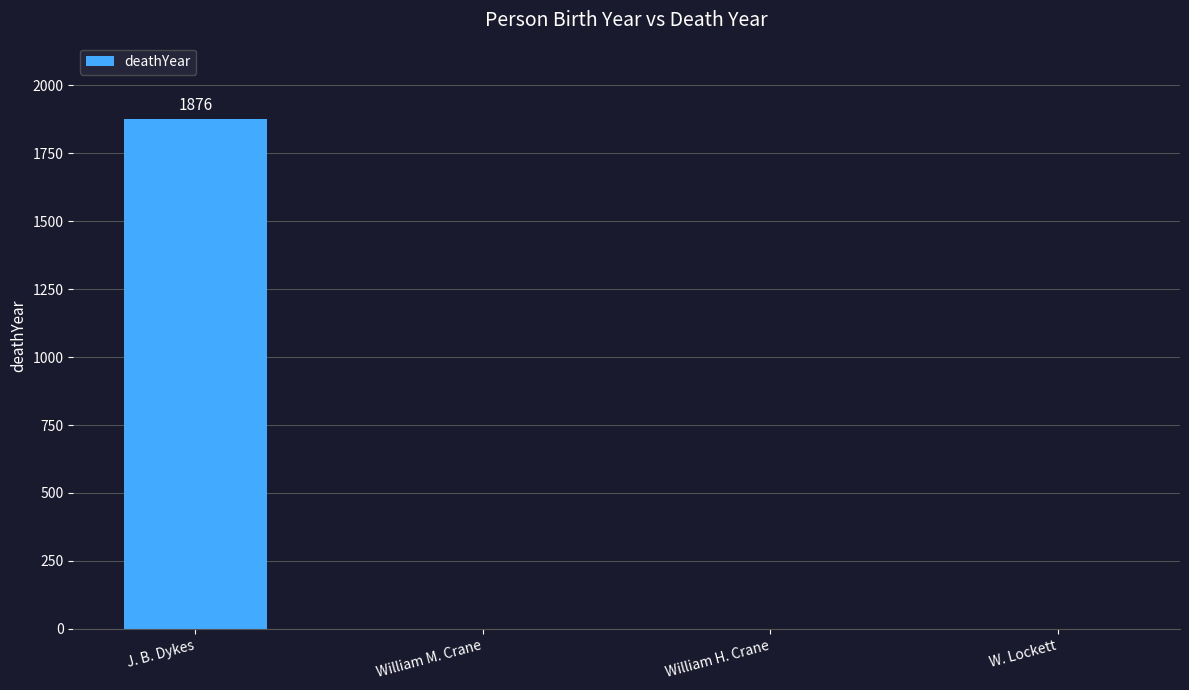

True or false: the data shows 579 at William M. Crane.

False